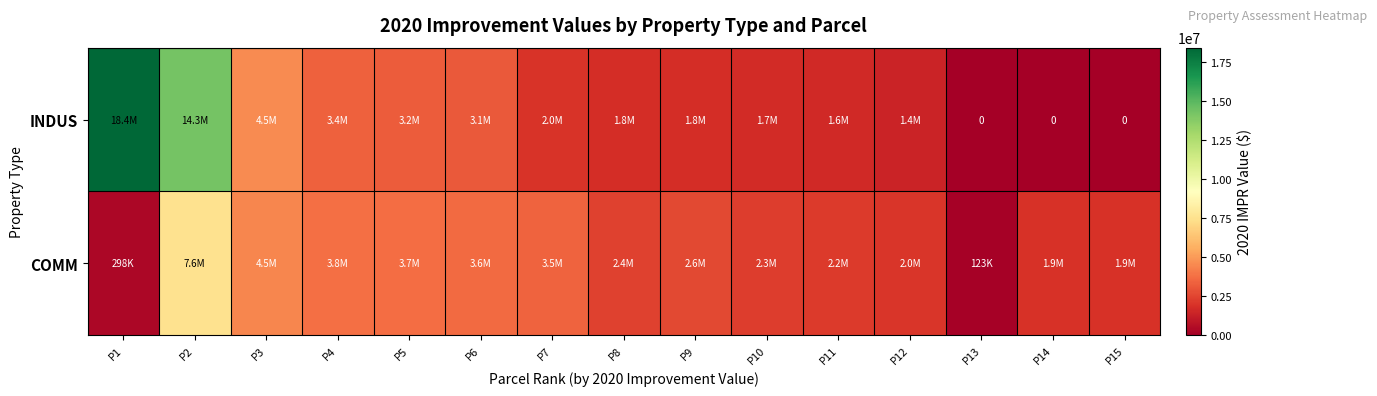

Which series has the largest total across all categories?

INDUS